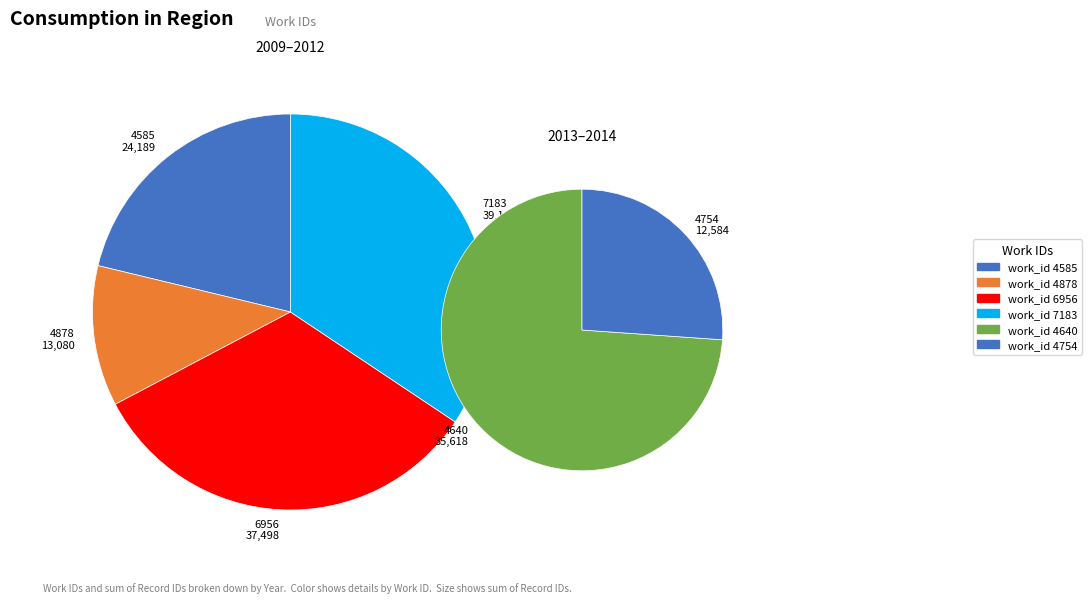

The 2014-02-09 slice represents 16% of the pie. True or false?

False